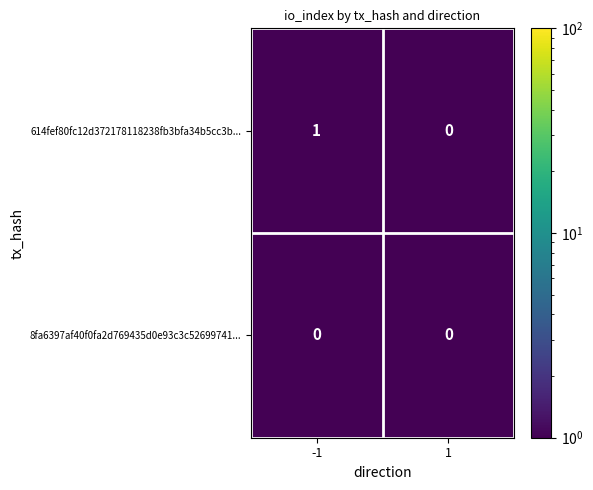

List the labels in order of 614fef80fc12d372178118238fb3bfa34b5cc3b... value, smallest first.

1, -1